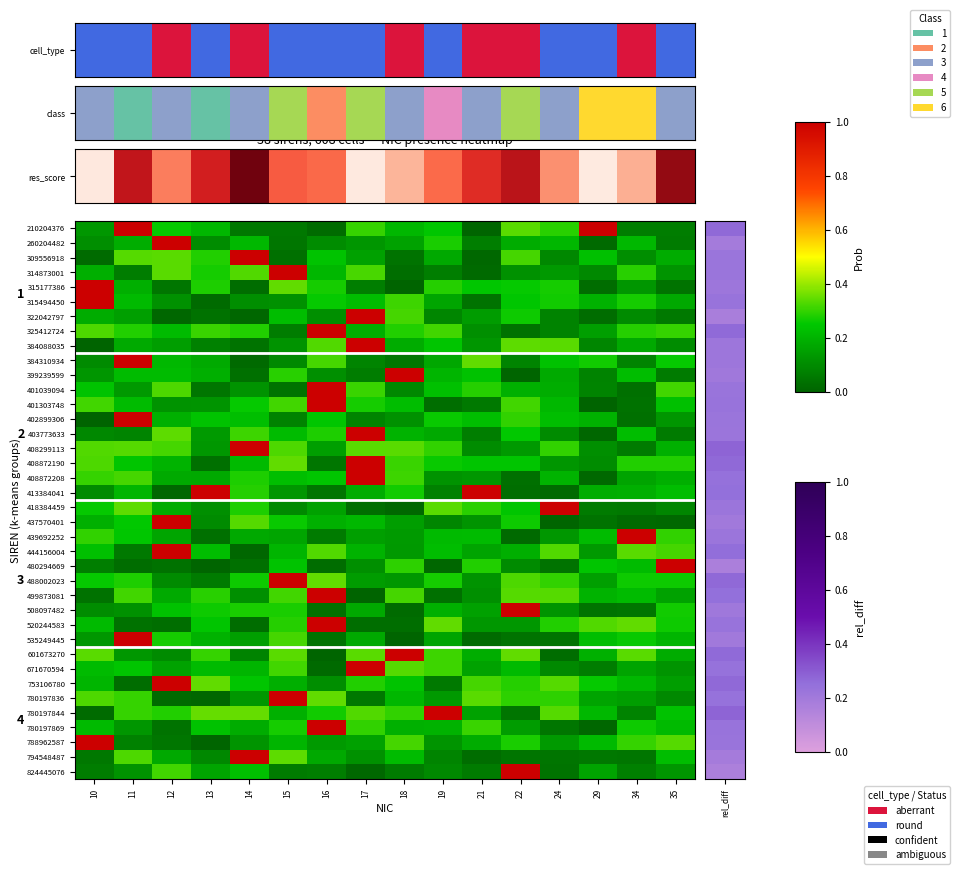

What is the sum of the 520244583 values at 22 and 19?

0.5